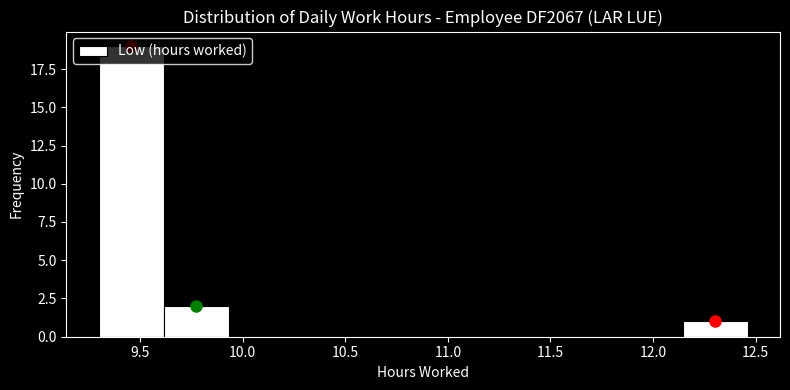

How tall is the bar that spans 9.60 to 9.95 on the x-axis? Neither the bar edges nor the heights are printed on the chart, so give them approximately, as read against the axes.

2